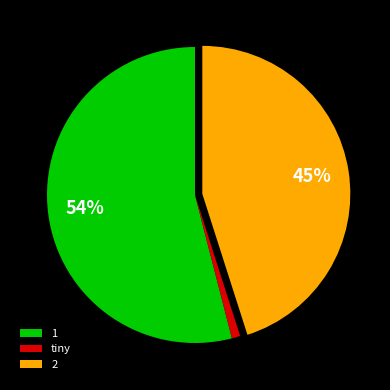

Combined, do 2 and tiny account for over 50%?

No